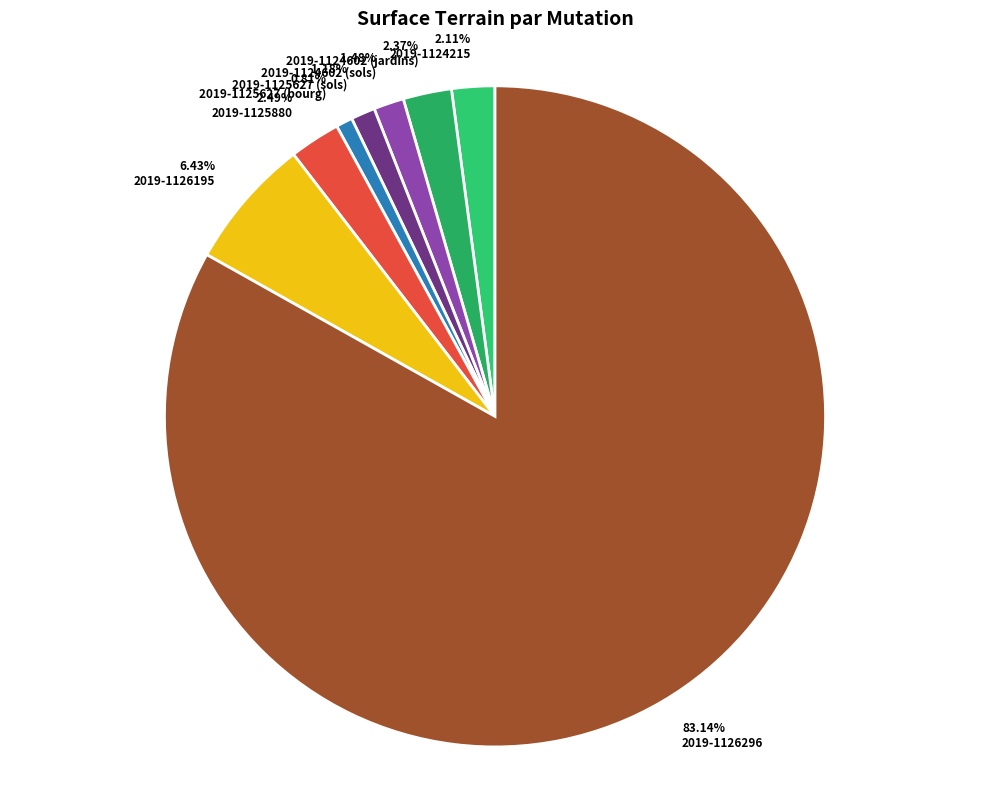

Count the number of slices in the pie.

8